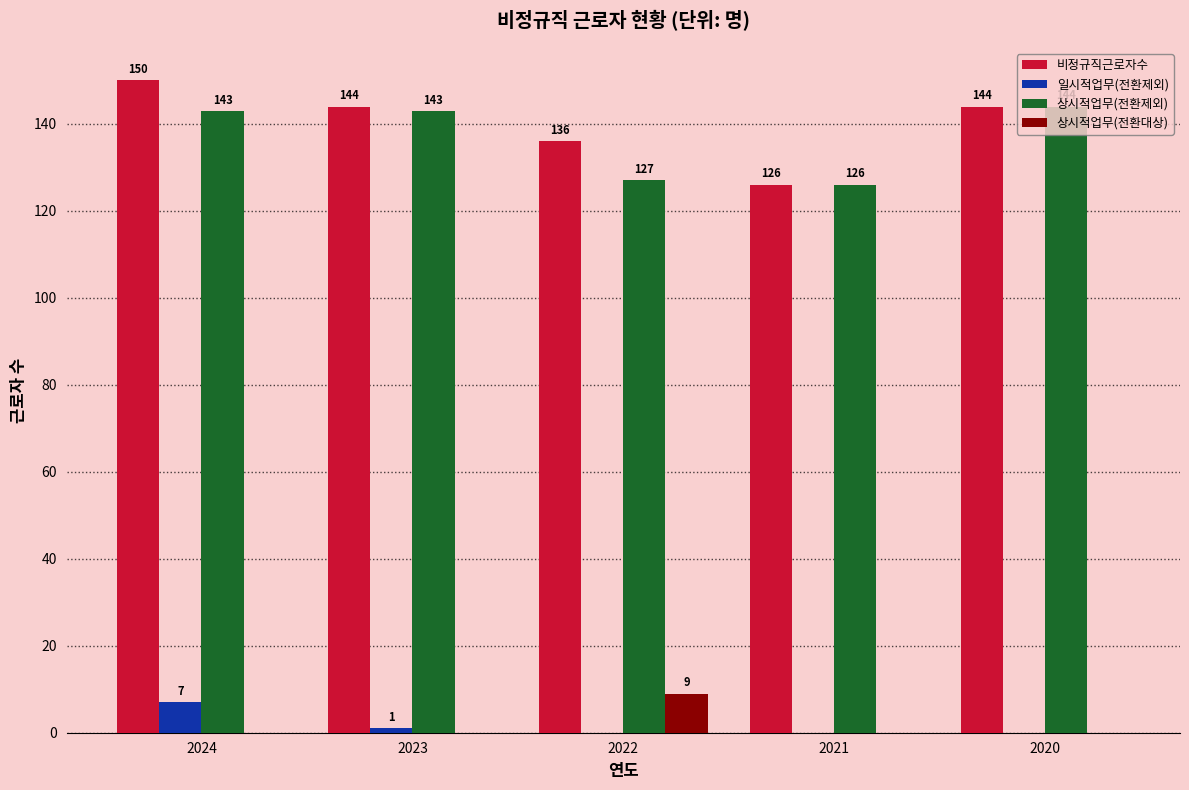

Where is 일시적업무(전환제외) nearest to the value 3?

2023